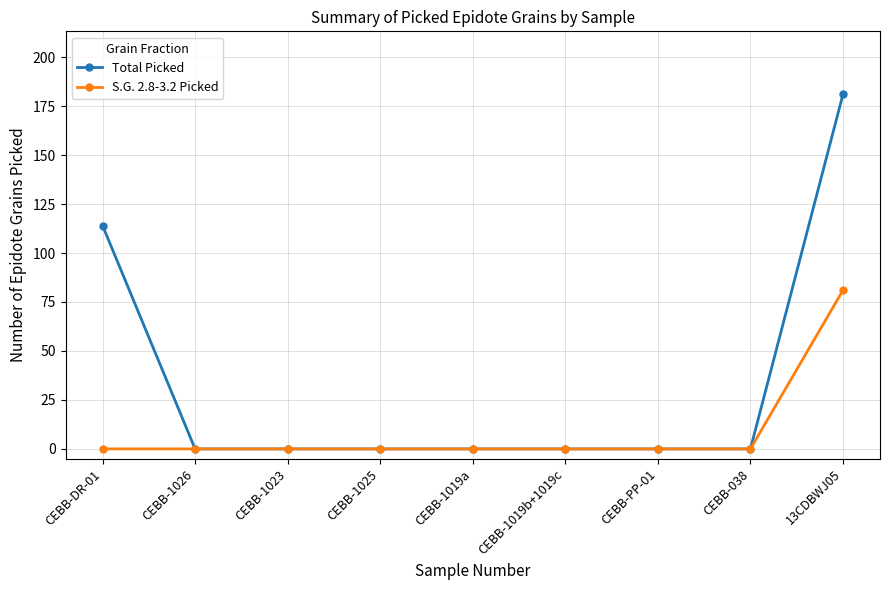

What is the maximum value for S.G. 2.8-3.2 Picked?

81